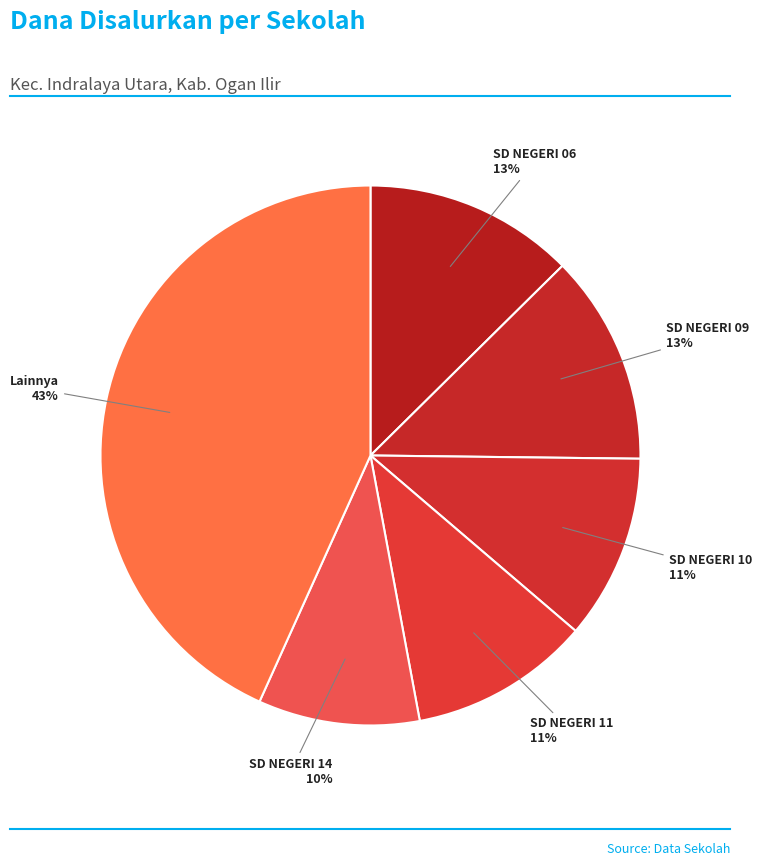

How many segments does this pie chart have?

6